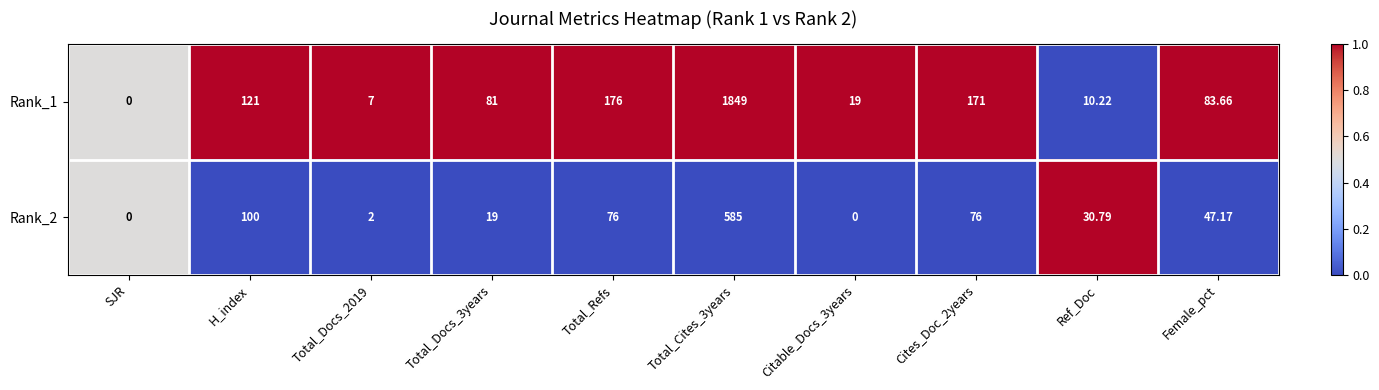

At which label does Rank_1 reach its minimum?

SJR